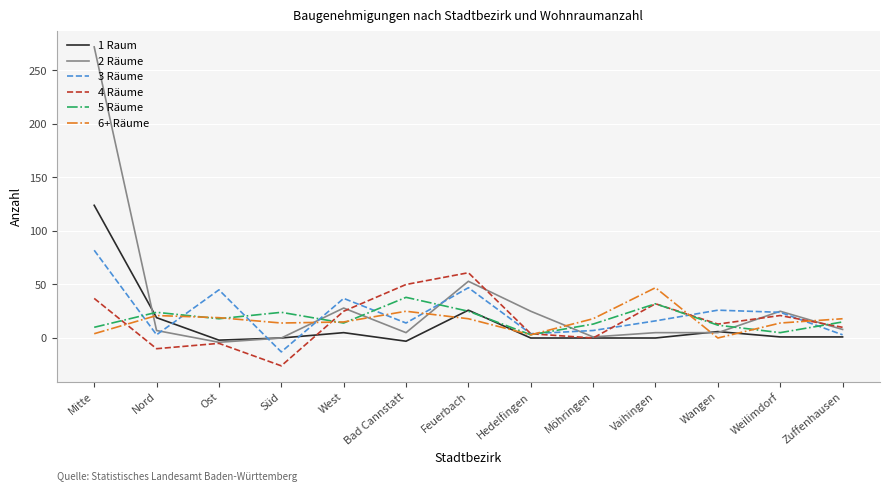

Which series has the largest range (max minus min)?

2 Räume